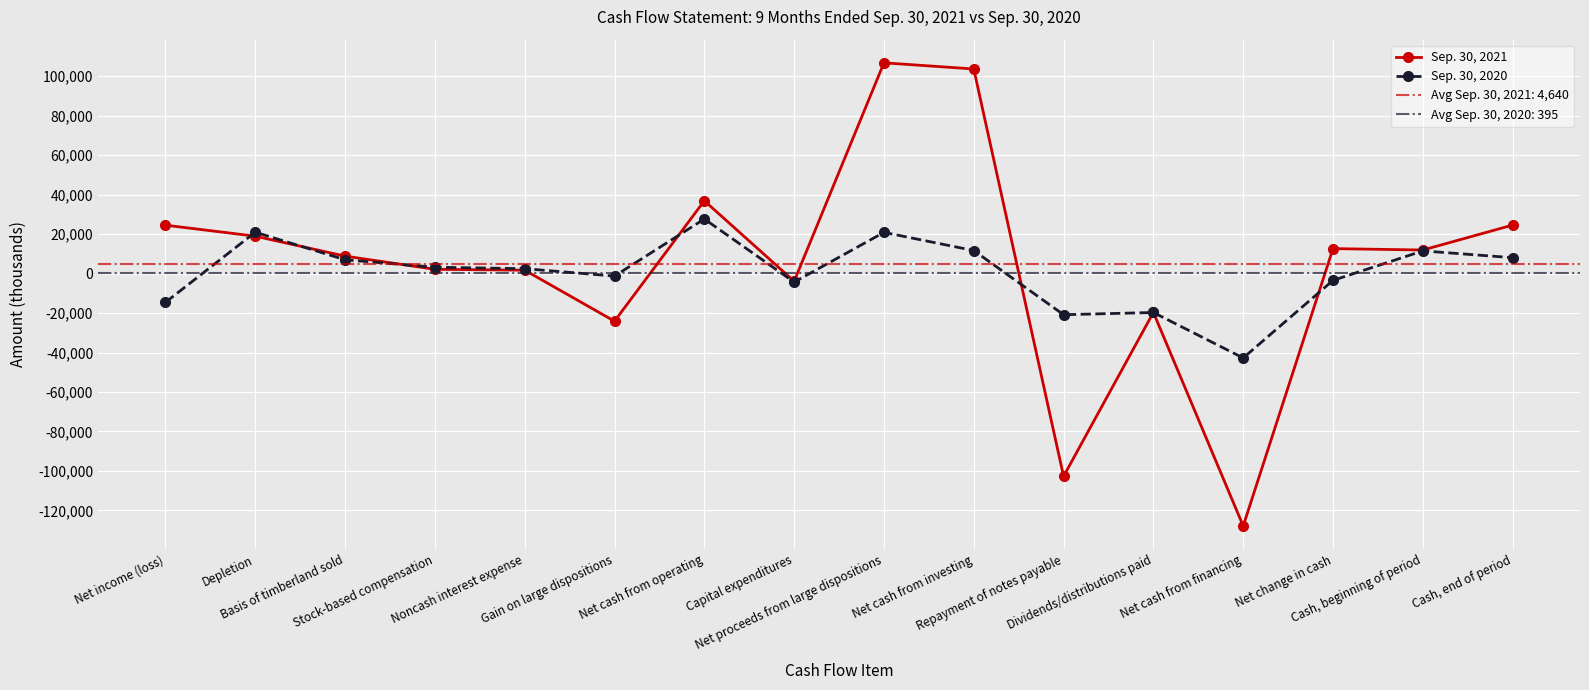

List the labels in order of Sep. 30, 2020 value, largest first.

Net cash from operating, Depletion, Net proceeds from large dispositions, Net cash from investing, Cash, beginning of period, Cash, end of period, Basis of timberland sold, Stock-based compensation, Noncash interest expense, Gain on large dispositions, Net change in cash, Capital expenditures, Net income (loss), Dividends/distributions paid, Repayment of notes payable, Net cash from financing